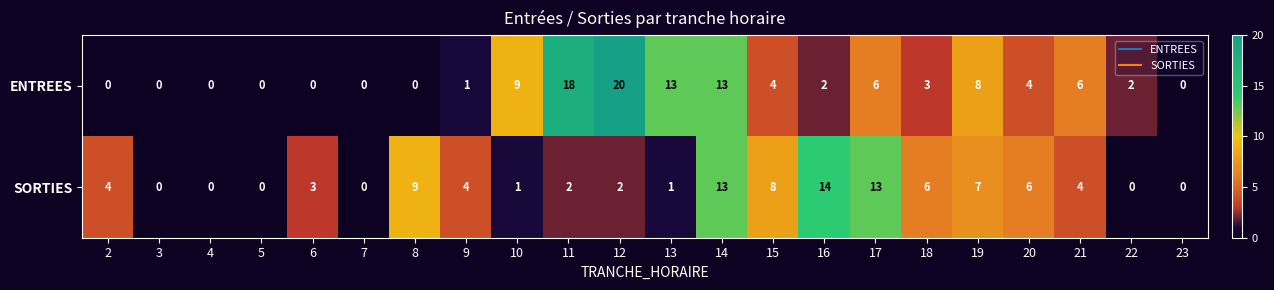

Rank the series by their maximum value, from highest to lowest.

ENTREES, SORTIES